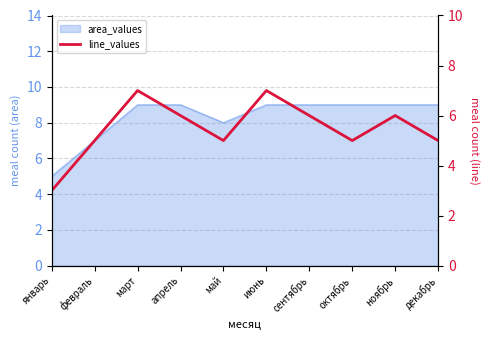

What is the difference between the second highest and second lowest values?

2